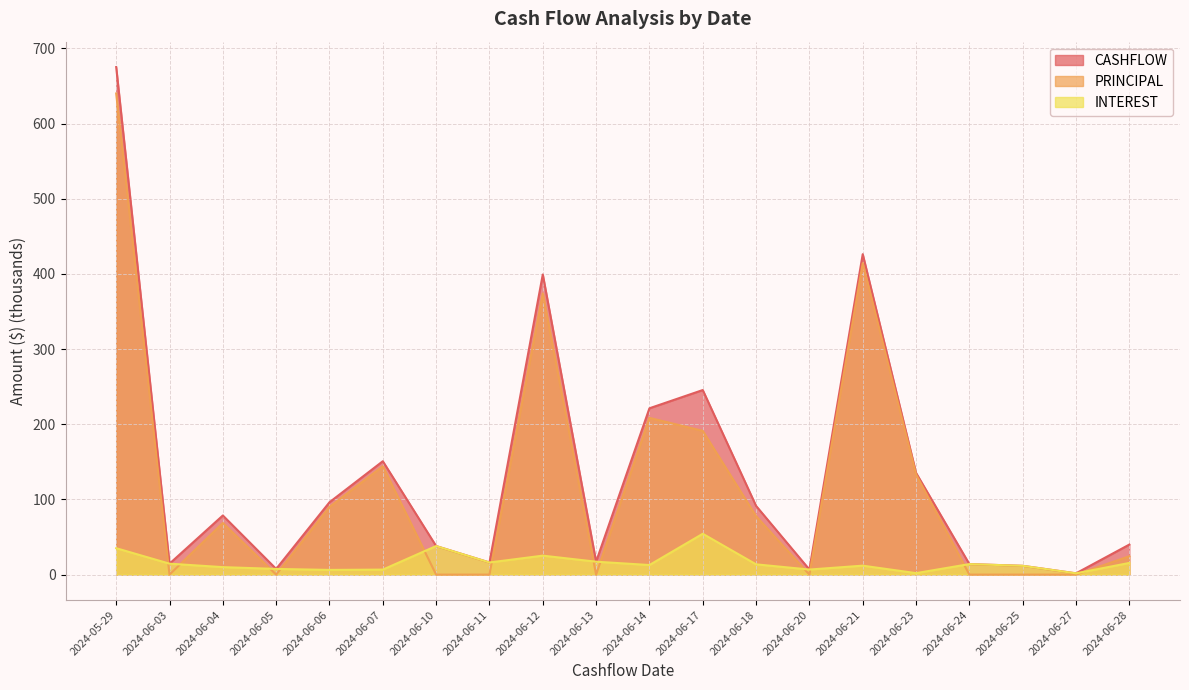

True or false: CASHFLOW has a value of 15.7 at 2024-06-25.

False